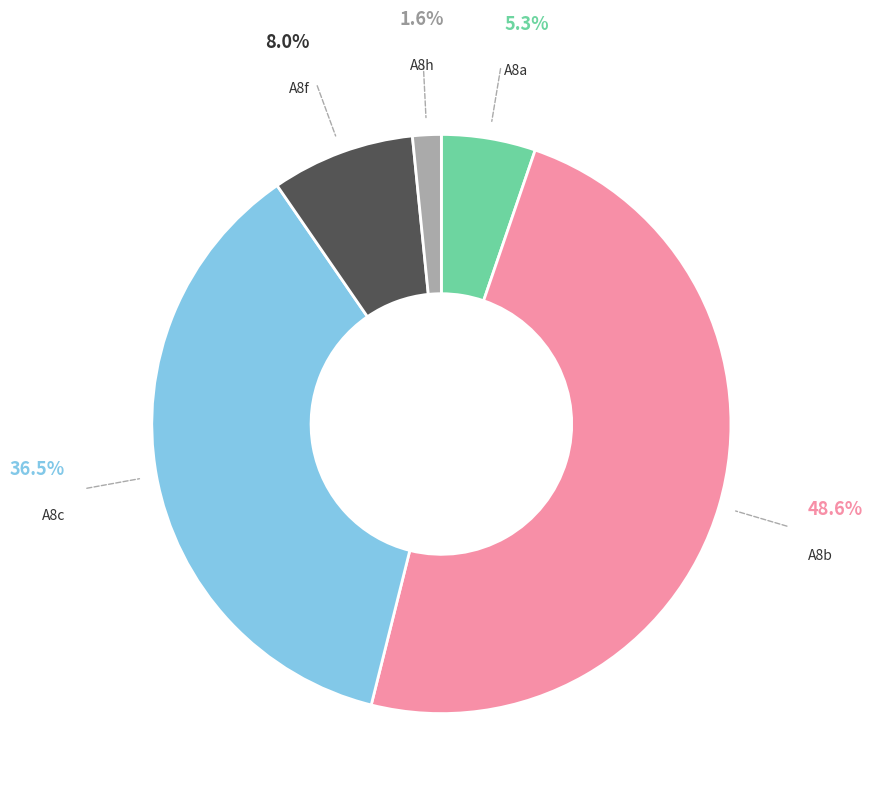

Is there any slice that represents more than half of the pie?

No